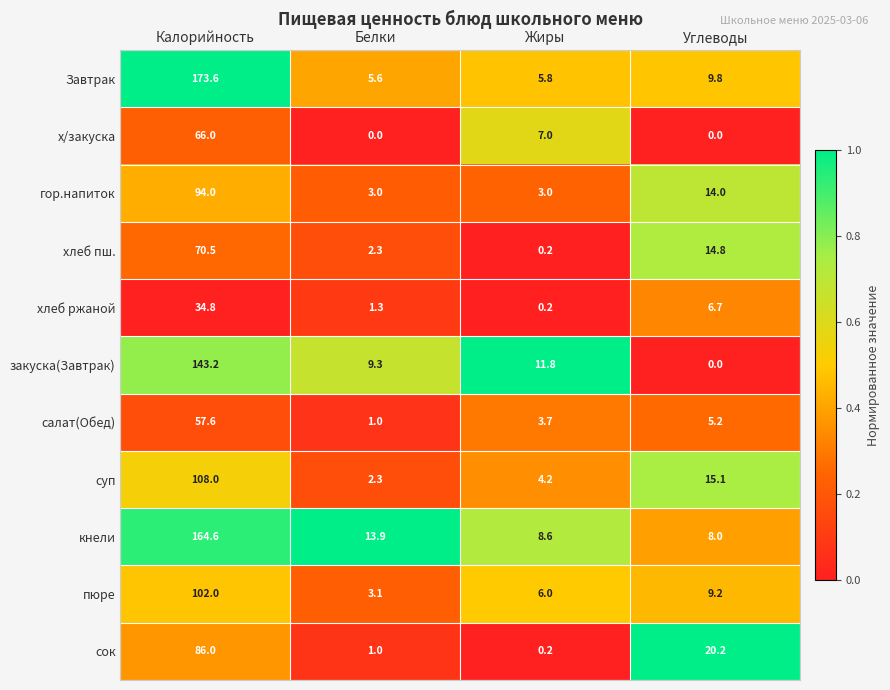

What is the spread (max minus min) of values at Белки?

13.9